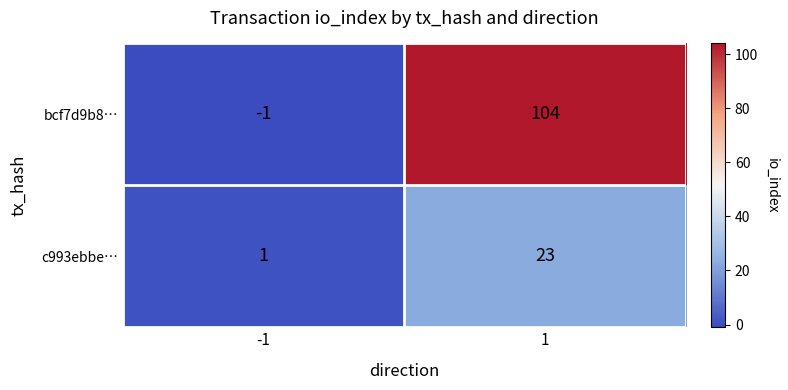

What is the greatest value displayed?

104